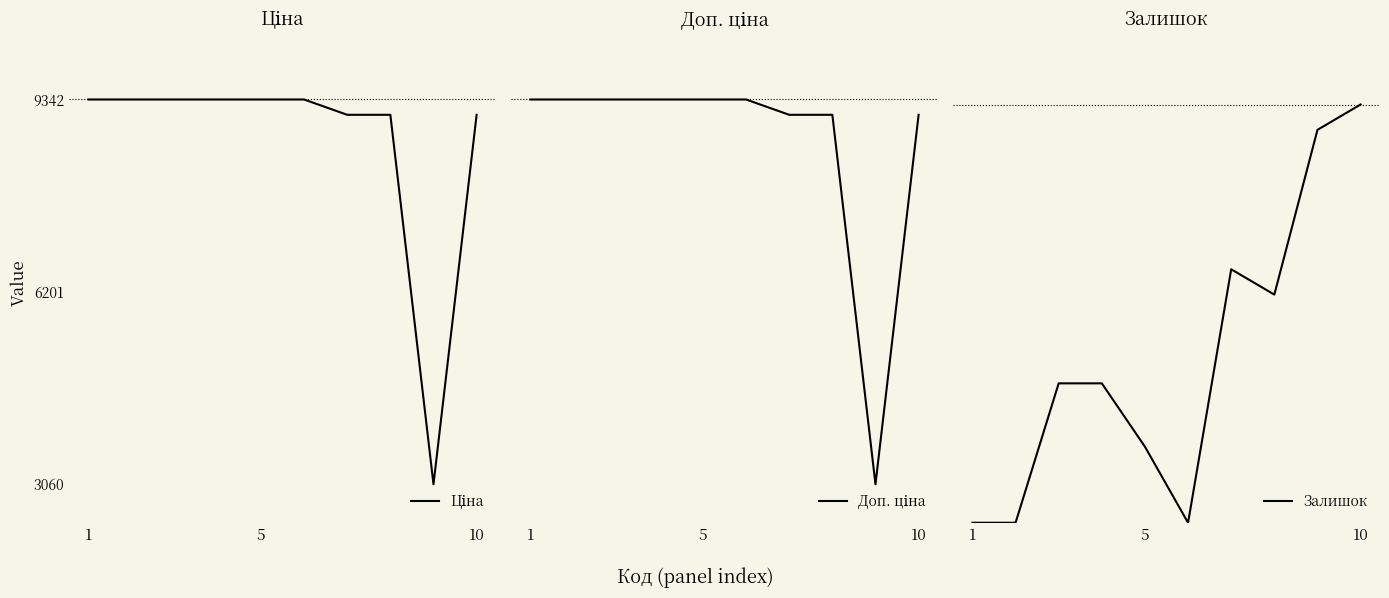

What is the difference between the Залишок values at 6 and 4?

14.0